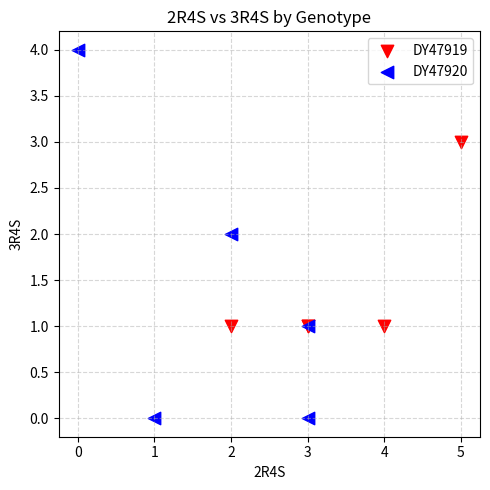

Which series reaches the minimum Y coordinate?

DY47920